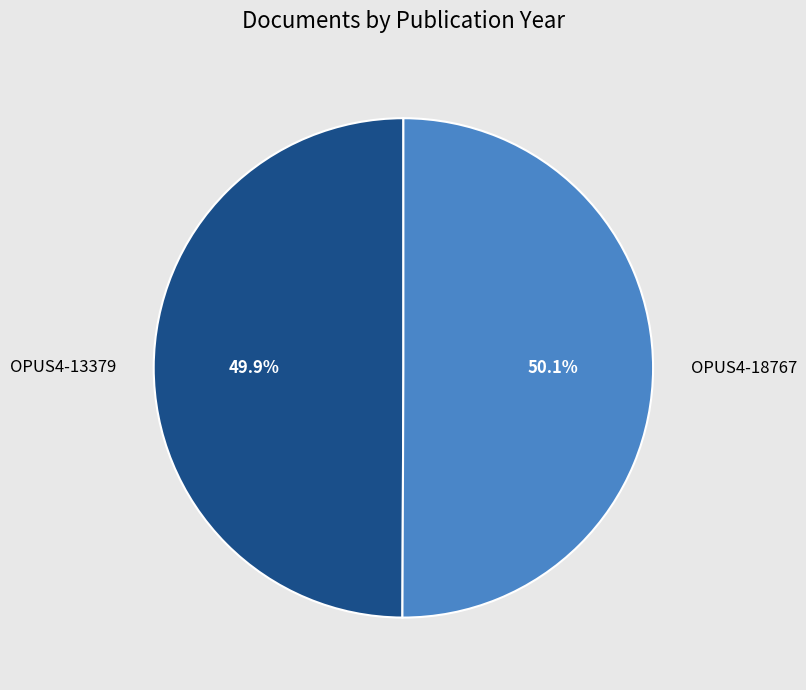

Is there any slice that represents more than half of the pie?

Yes